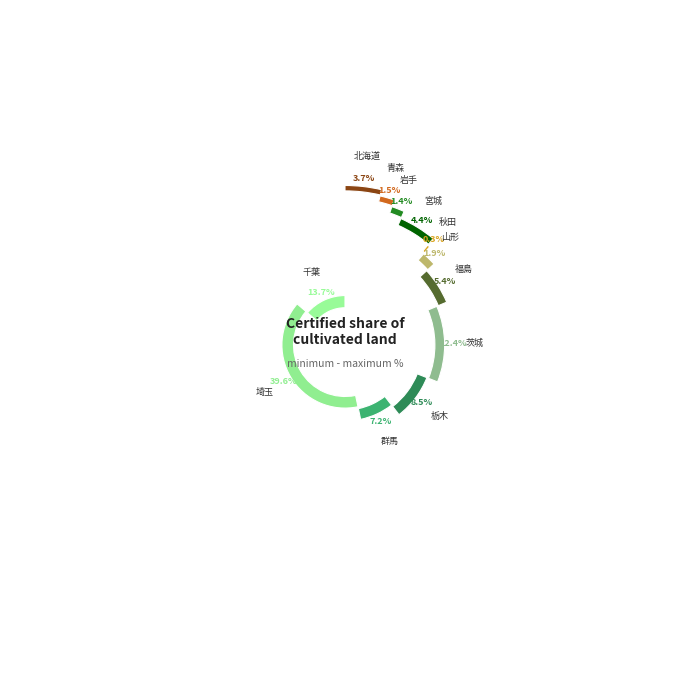

How many slices are in this pie chart?

12